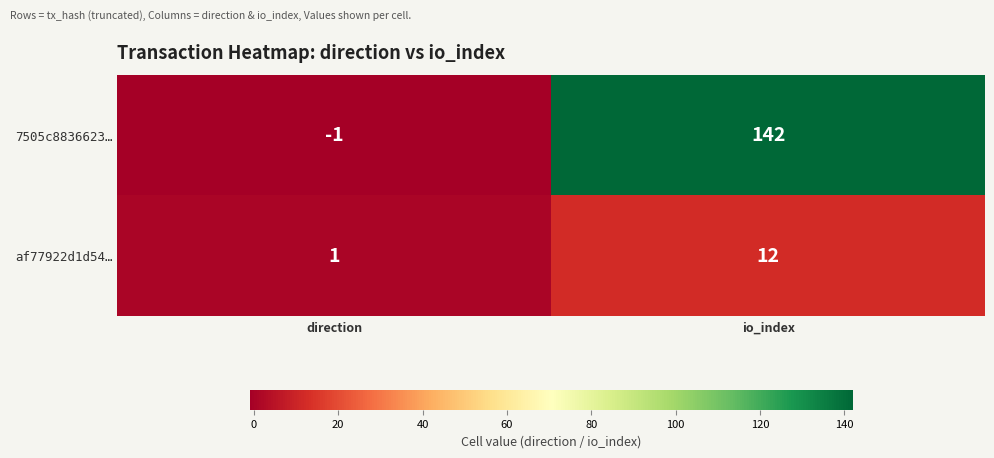

List the series in order of their peak value, lowest first.

af77922d1d54…, 7505c8836623…